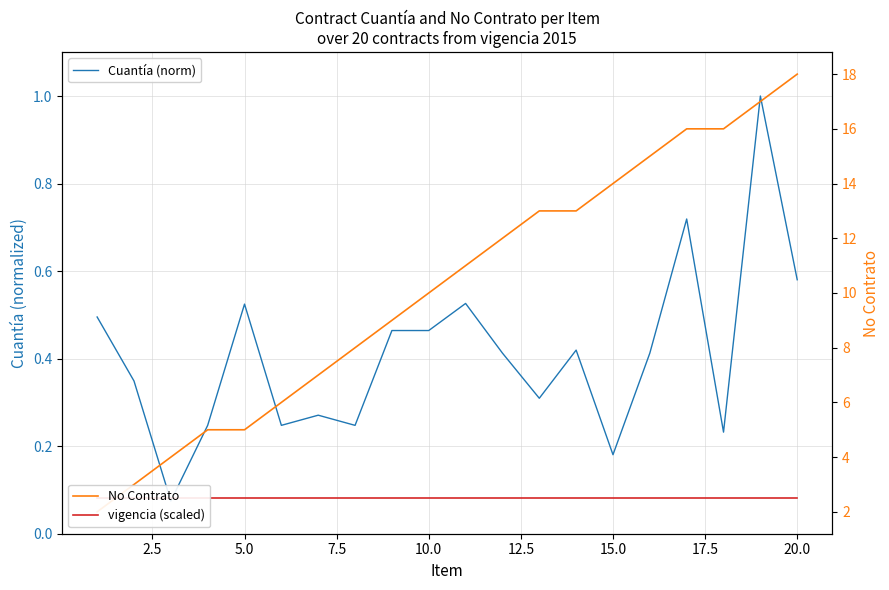

Which series has the largest range (max minus min)?

No Contrato